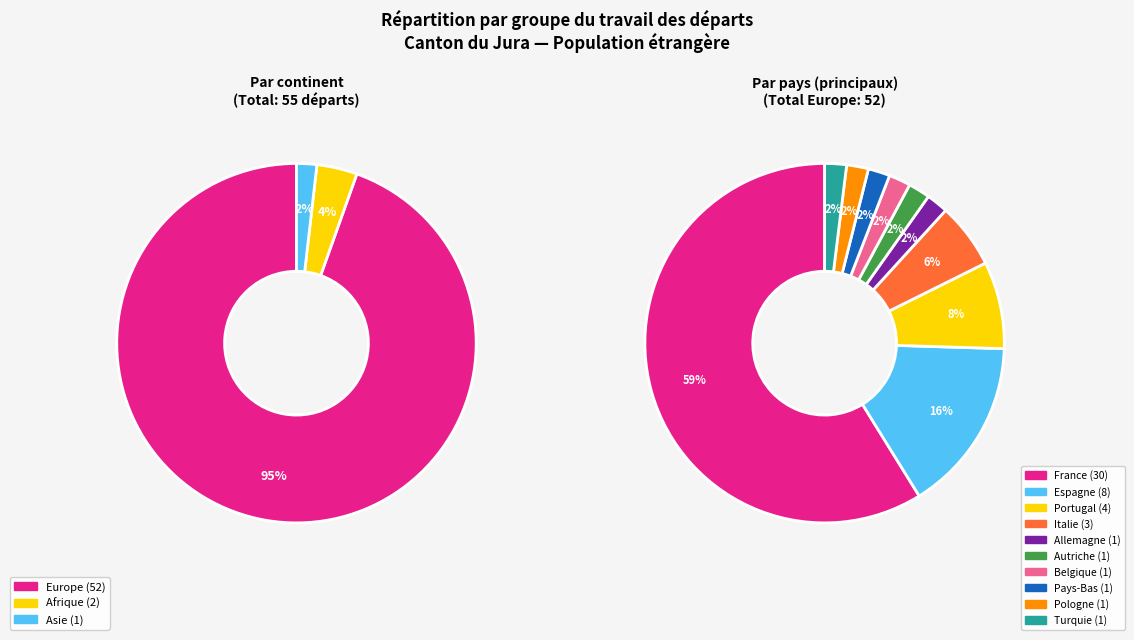

To the nearest percent, what portion does Italie represent?

6%